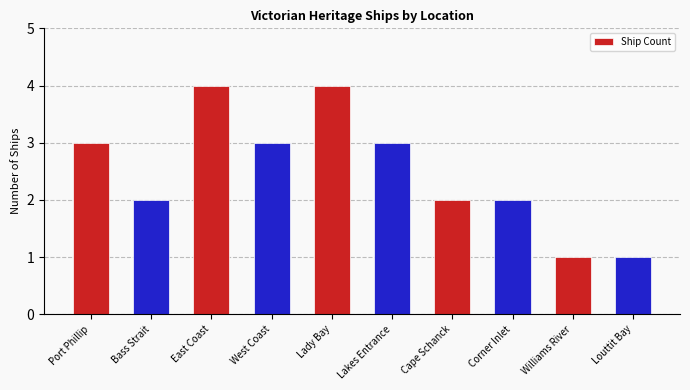

What is the label of the 7th bar from the left?

Cape Schanck